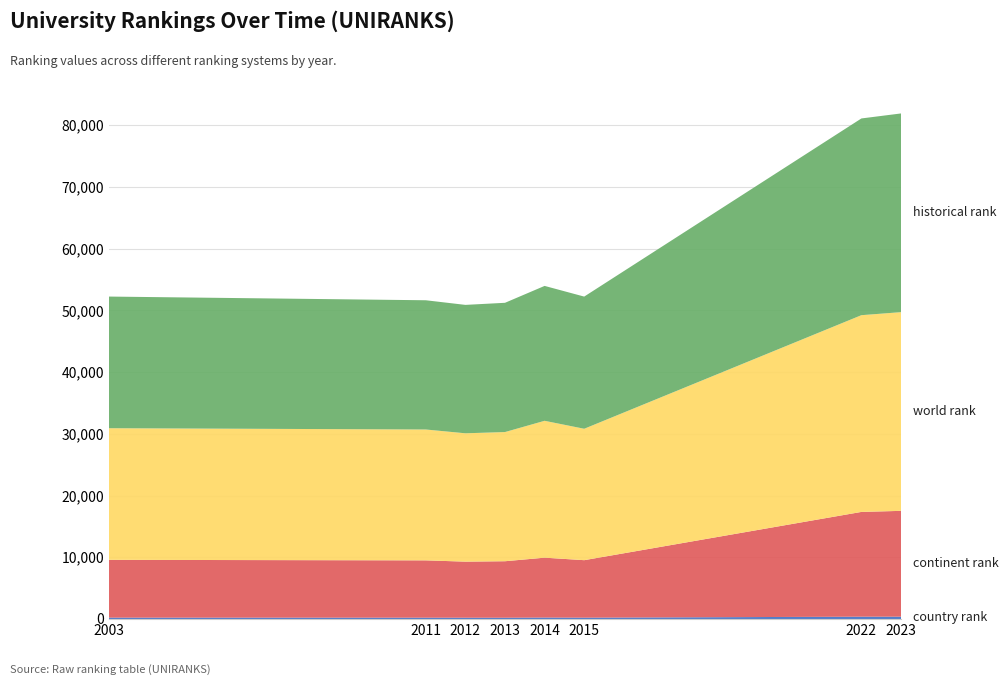

Reading left to right, list all the values displayed in this chart.

country rank: 2003=224	2011=217	2012=211	2013=209	2014=238	2015=218	2022=375	2023=376
continent rank: 2003=9359	2011=9284	2012=9081	2013=9151	2014=9697	2015=9312	2022=16974	2023=17144
world rank: 2003=21327	2011=21200	2012=20794	2013=20928	2014=22175	2015=21290	2022=31872	2023=32192
historical rank: 2003=21327	2011=20937	2012=20803	2013=20939	2014=21854	2015=21413	2022=31872	2023=32192